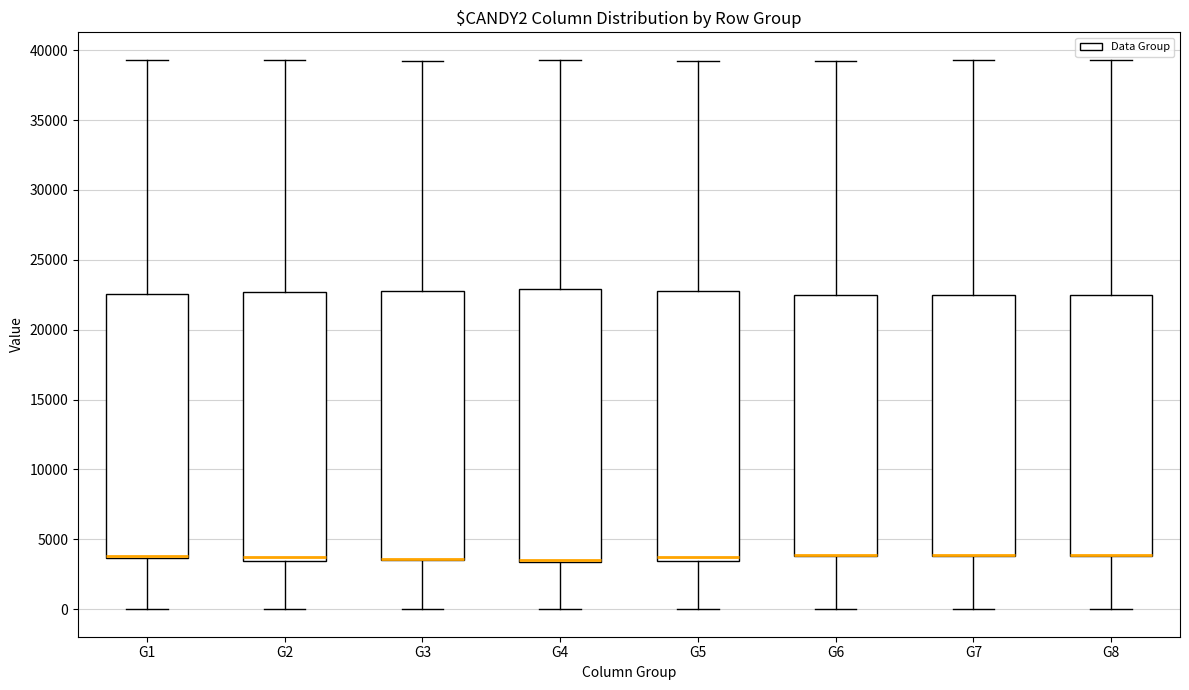

Reading left to right, read every box against the y-axis: the position of its median line, the range the box covers, and the ends of its whiskers. The values are not printed on the chart, so give them approximately, as read against the axis.

G1: median 4000 (drawn on the box's lower edge), box 3500 to 22500, whiskers 0 to 39500
G2: median 3500 (just above the box's lower edge), box 3500 to 22500, whiskers 0 to 39500
G3: median 3500 (drawn on the box's lower edge), box 3500 to 23000, whiskers 0 to 39000
G4: median 3500 (just above the box's lower edge), box 3500 to 23000, whiskers 0 to 39500
G5: median 3500 (just above the box's lower edge), box 3500 to 23000, whiskers 0 to 39000
G6: median 4000 (drawn on the box's lower edge), box 4000 to 22500, whiskers 0 to 39000
G7: median 4000 (drawn on the box's lower edge), box 4000 to 22500, whiskers 0 to 39500
G8: median 4000 (drawn on the box's lower edge), box 4000 to 22500, whiskers 0 to 39500